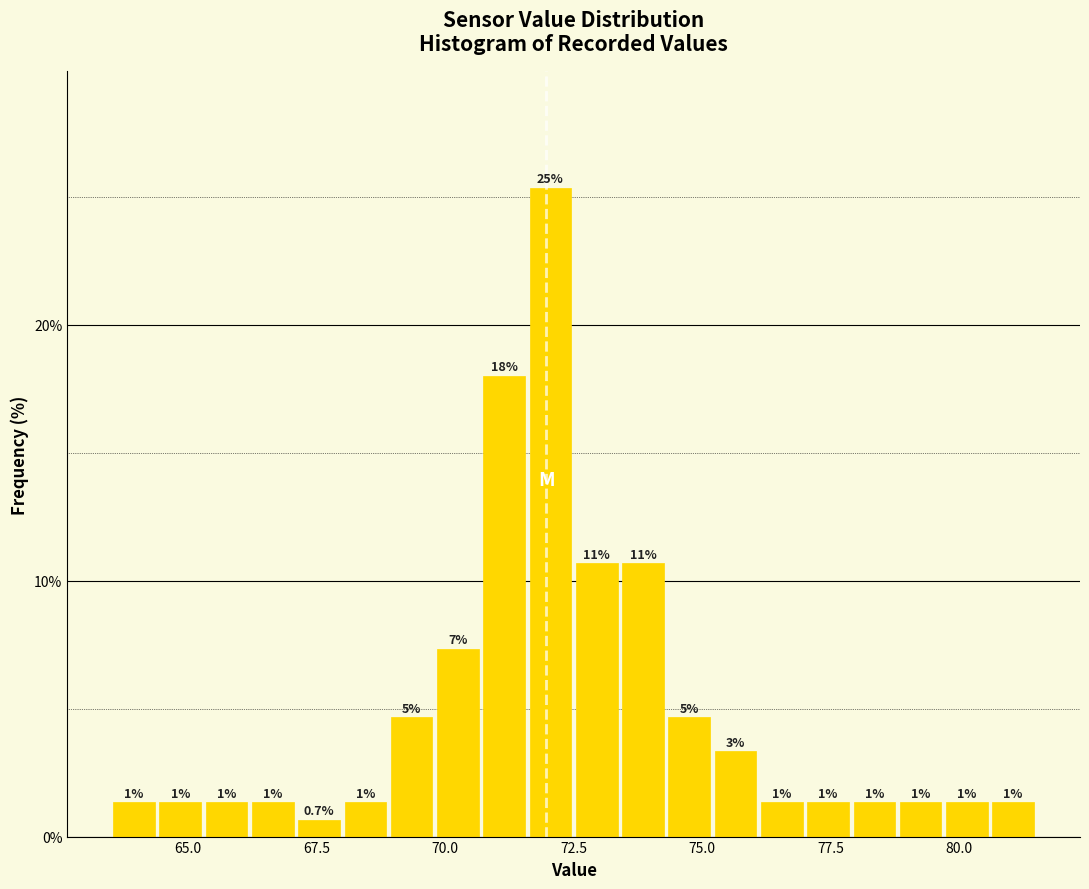

Around what value on the x-axis is the tallest bar? Give the approximate position of its centre, as read against the axis.

72.0